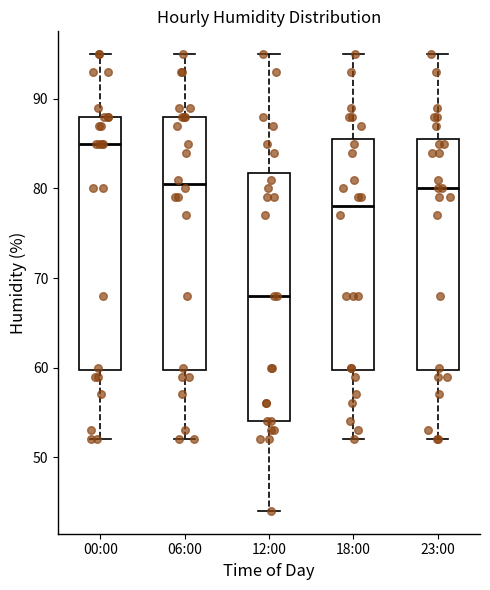

Which box has the highest median line?

00:00